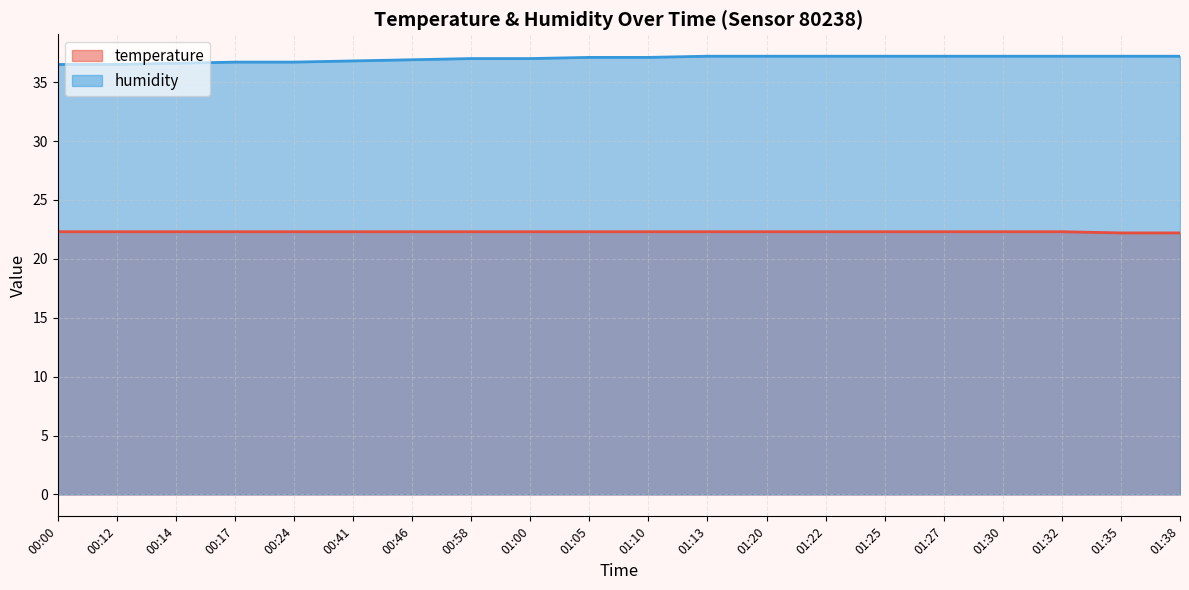

Reading left to right, transcribe all the data shown in this chart.

temperature: 22.3	22.3	22.3	22.3	22.3	22.3	22.3	22.3	22.3	22.3	22.3	22.3	22.3	22.3	22.3	22.3	22.3	22.3	22.2	22.2
humidity: 36.5	36.5	36.6	36.7	36.7	36.8	36.9	37.0	37.0	37.1	37.1	37.2	37.2	37.2	37.2	37.2	37.2	37.2	37.2	37.2